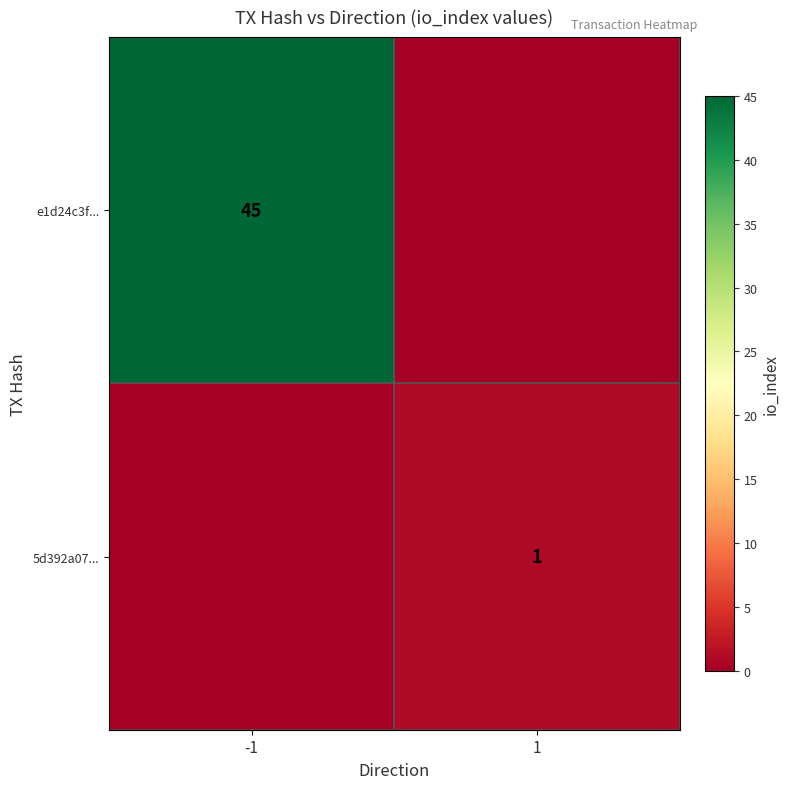

The e1d24c3f... series shows 45 at -1. True or false?

True